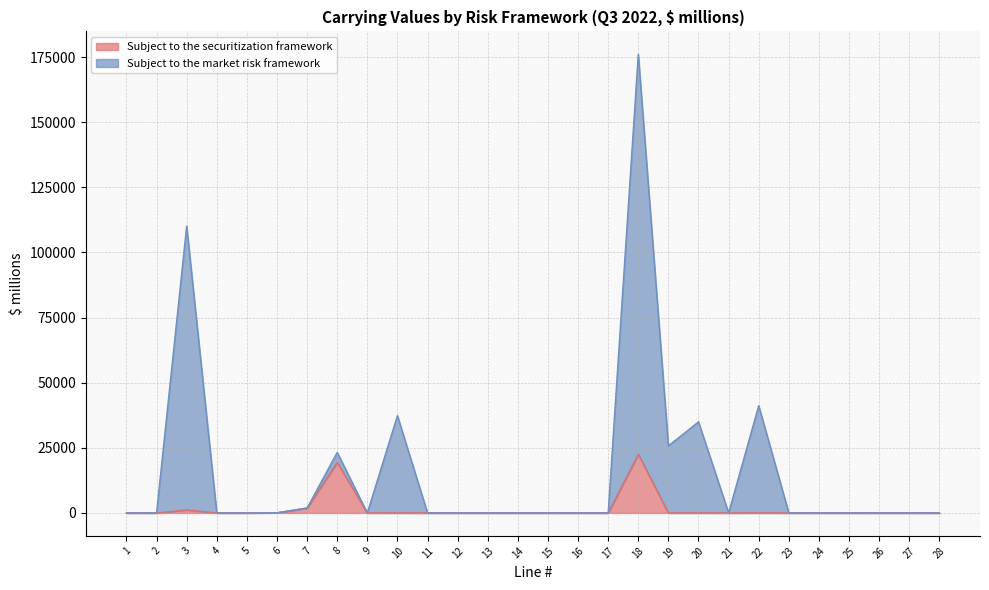

Reading right to left, extract all data points from this chart.

Subject to the securitization framework: 28=0	27=0	26=0	25=0	24=0	23=0	22=0	21=0	20=0	19=0	18=22540	17=0	16=0	15=0	14=0	13=0	12=0	11=0	10=0	9=-1	8=19407	7=1890	6=64	5=0	4=0	3=1180	2=0	1=0
Subject to the market risk framework: 28=0	27=0	26=0	25=0	24=0	23=0	22=41187	21=0	20=34961	19=25766	18=176058	17=0	16=0	15=0	14=0	13=0	12=0	11=0	10=37356	9=-1	8=23236	7=1890	6=64	5=0	4=0	3=110118	2=8	1=0